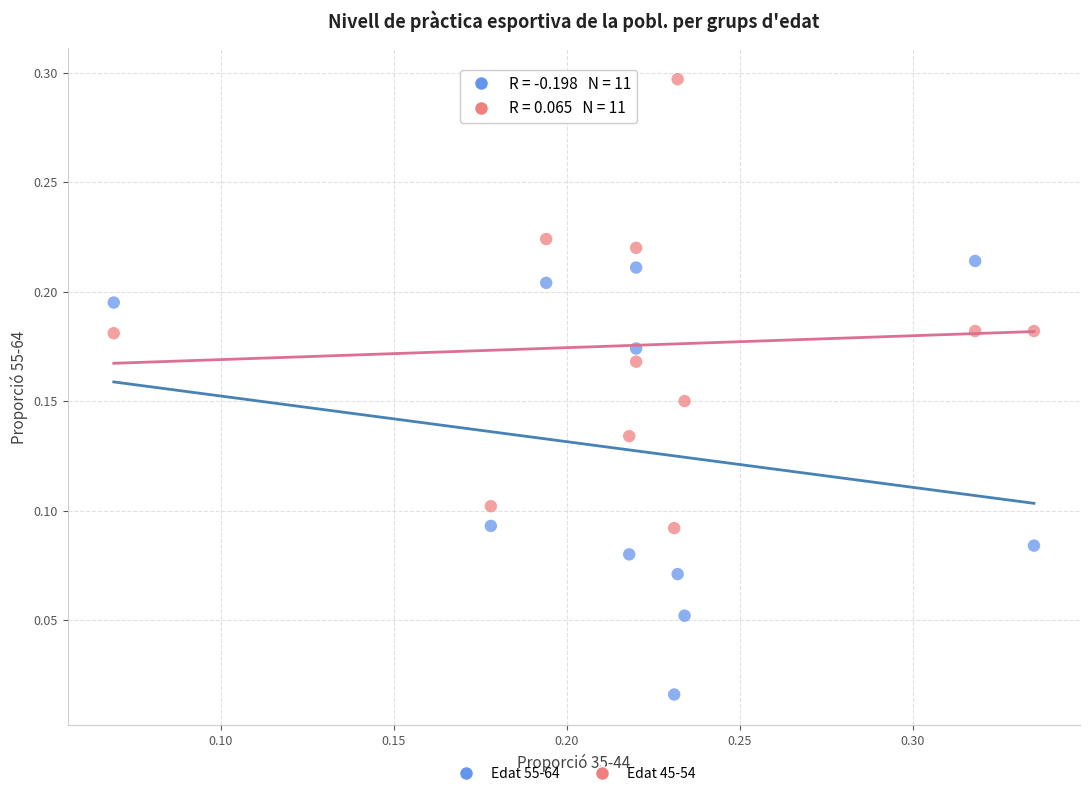

What are all the series names shown in the legend?

Edat 55-64, Edat 45-54